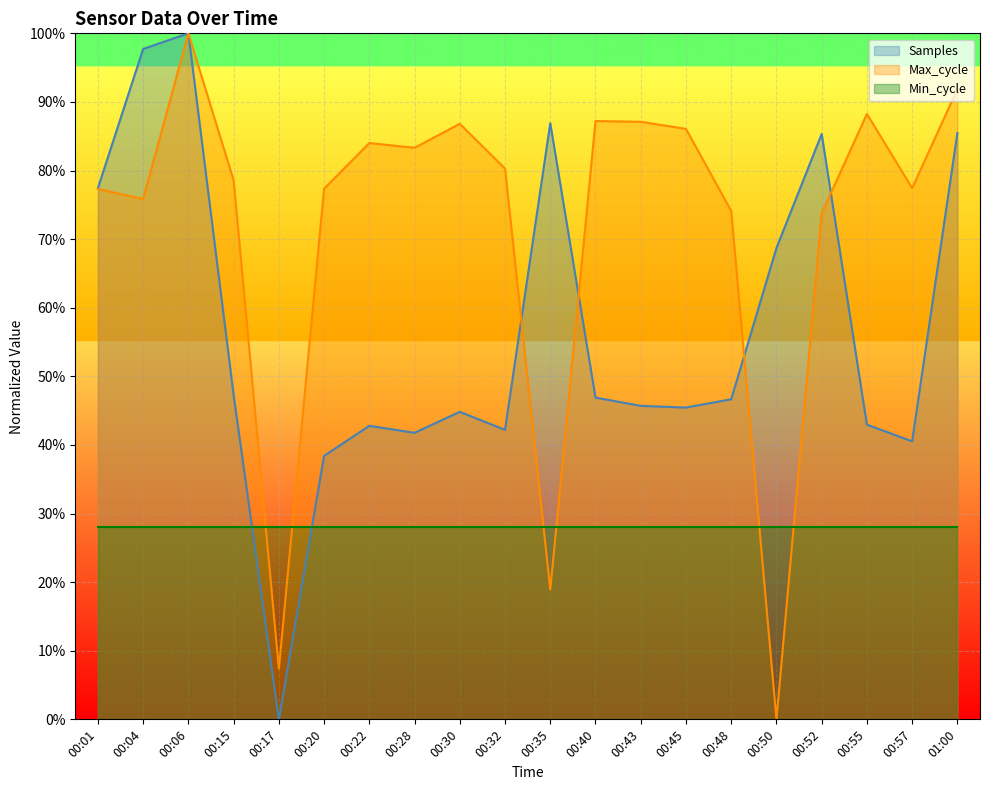

What are all the series names shown in the legend?

Samples, Max_cycle, Min_cycle